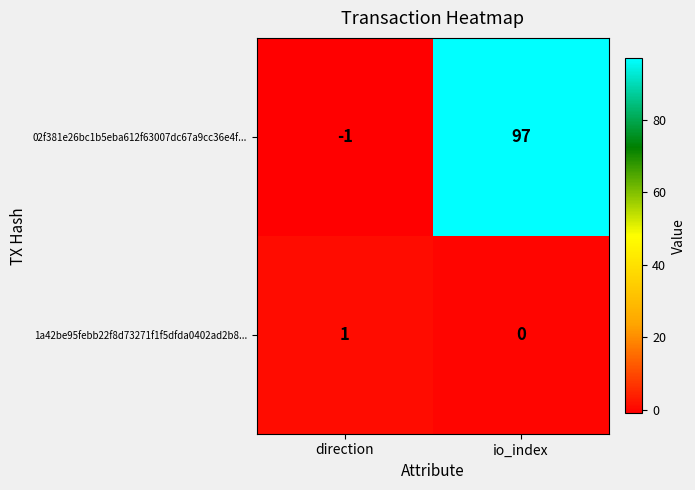

The value of 1a42be95febb22f8d73271f1f5dfda0402ad2b8... at io_index is 0. True or false?

True